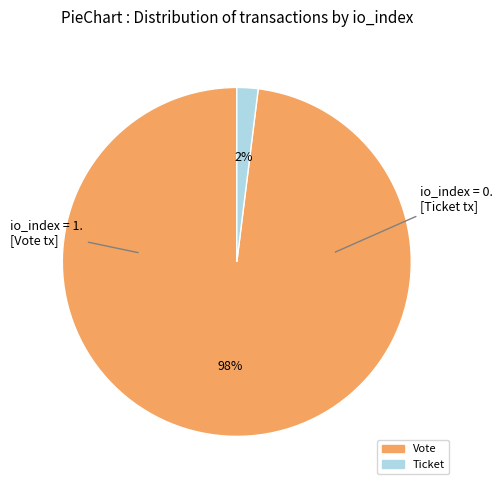

Between Ticket and Vote, which is larger?

Vote